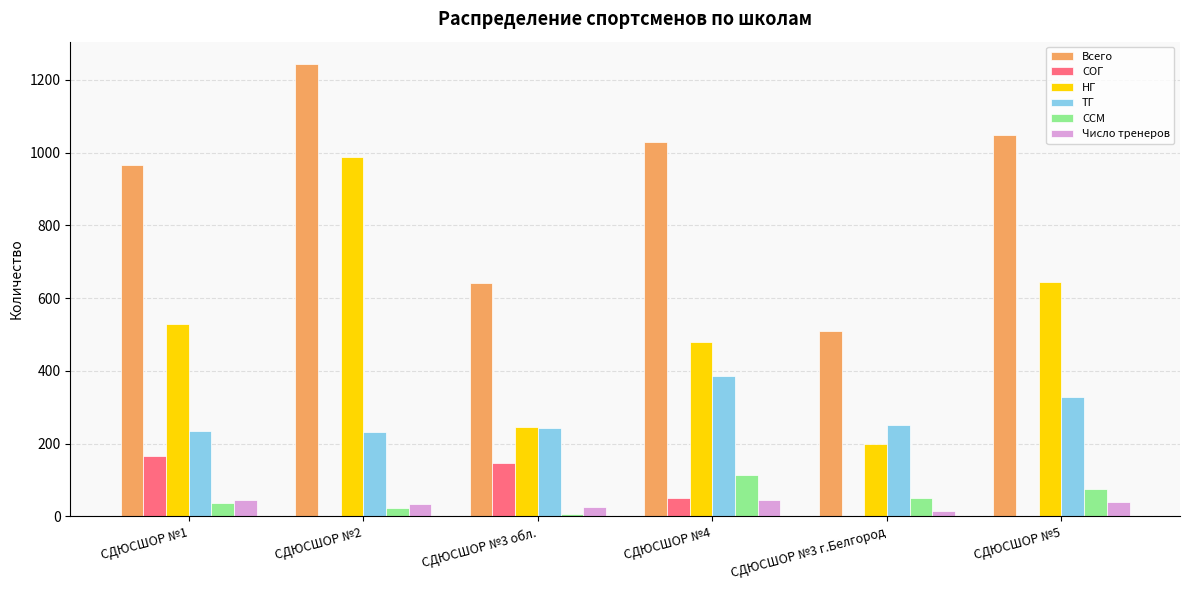

At which label does ТГ reach its peak?

СДЮСШОР №4